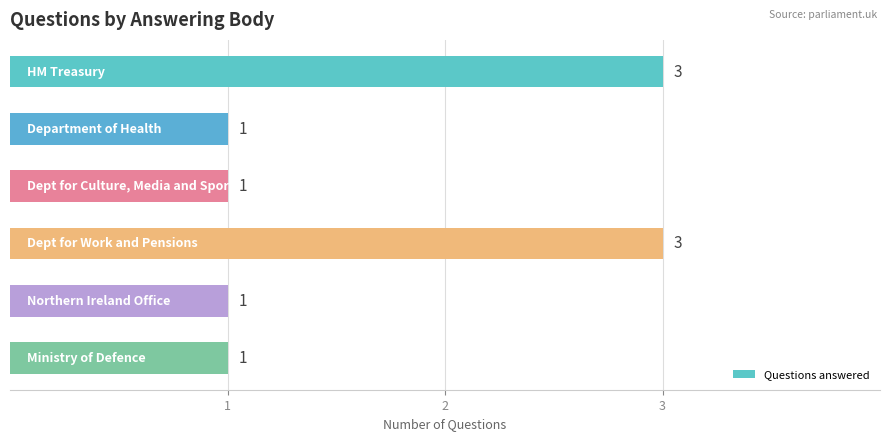

How many values are between 1 and 3?

6